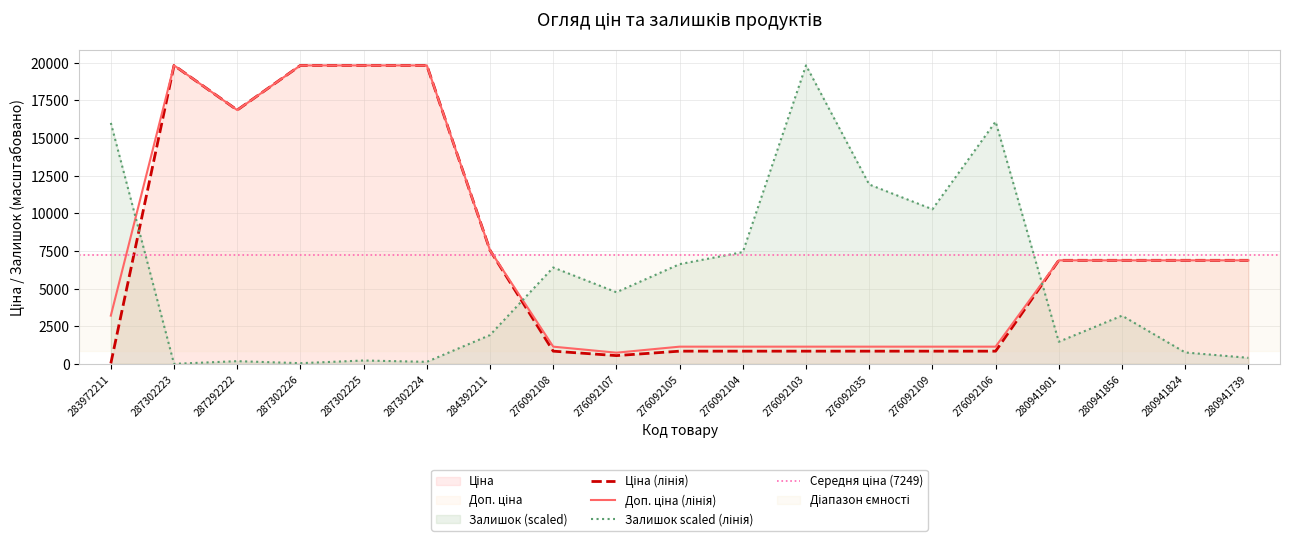

How many distinct data groups are displayed?

3